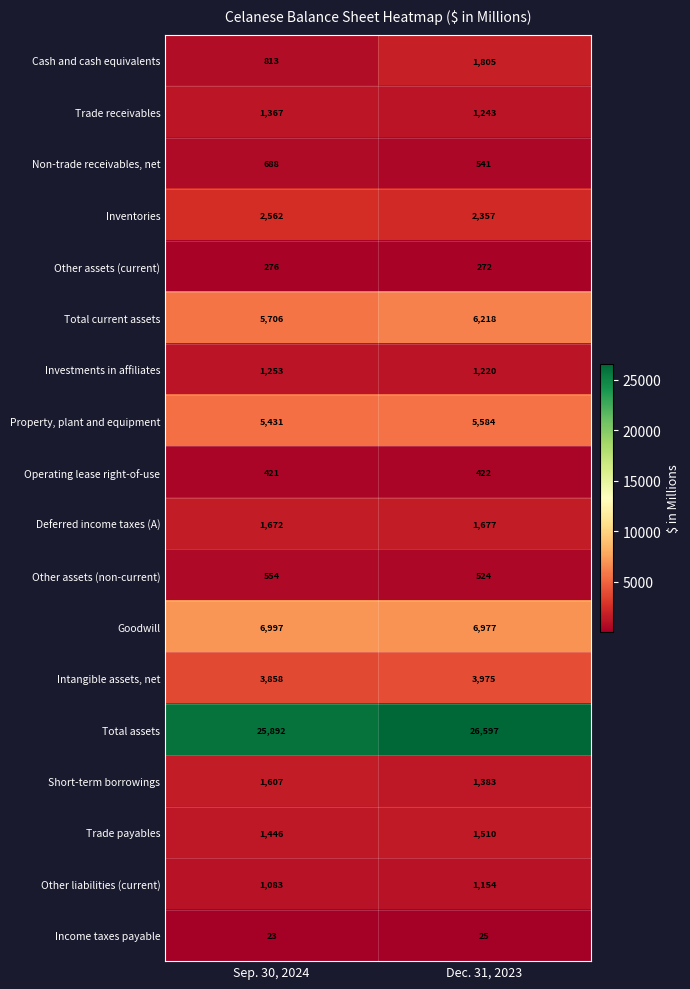

What is the maximum value shown in the chart?

26597